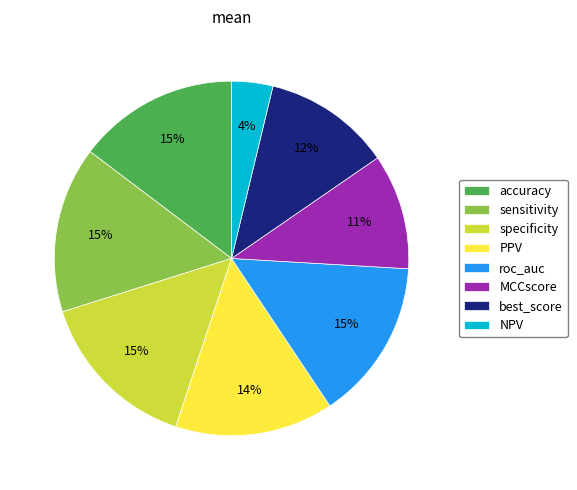

To the nearest percent, what is the difference between the largest and smallest slice percentages?

11%